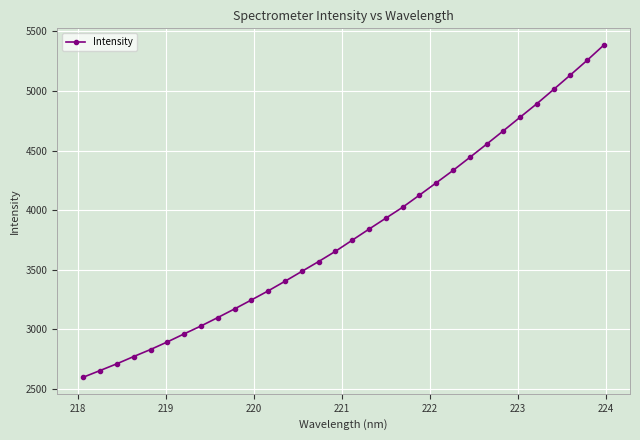

What is the smallest value displayed?

2596.8